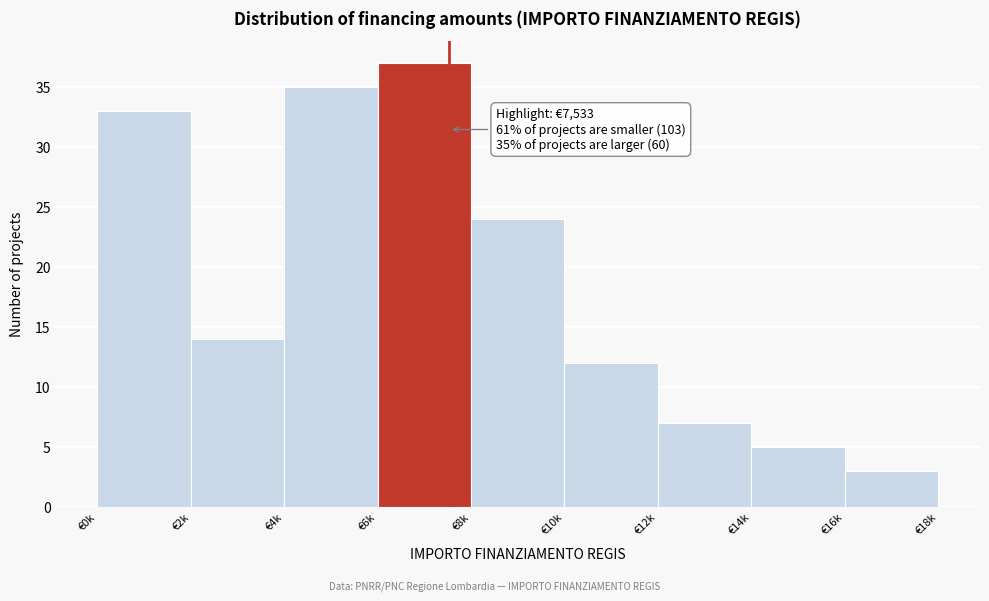

Reading right to left, what are all the values shown in this chart?

€16k=3	€14k=5	€12k=7	€10k=12	€8k=24	€6k=37	€4k=35	€2k=14	€0k=33